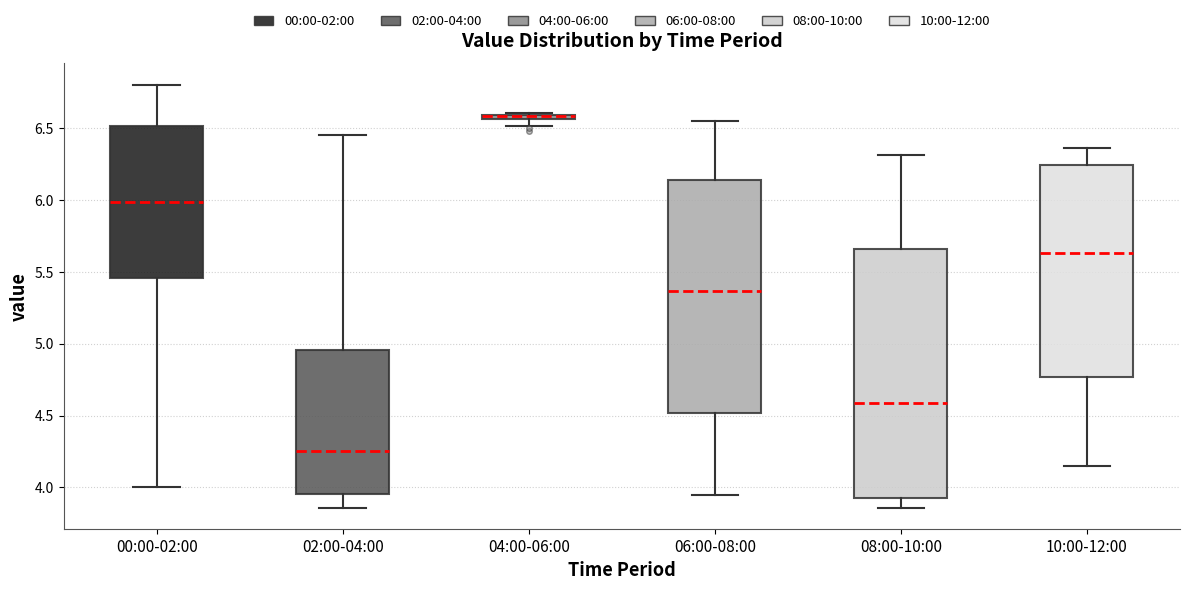

Where is the upper edge of the box for 02:00-04:00 on the y-axis? The values are not printed on the chart, so give them approximately, as read against the axis.

4.95